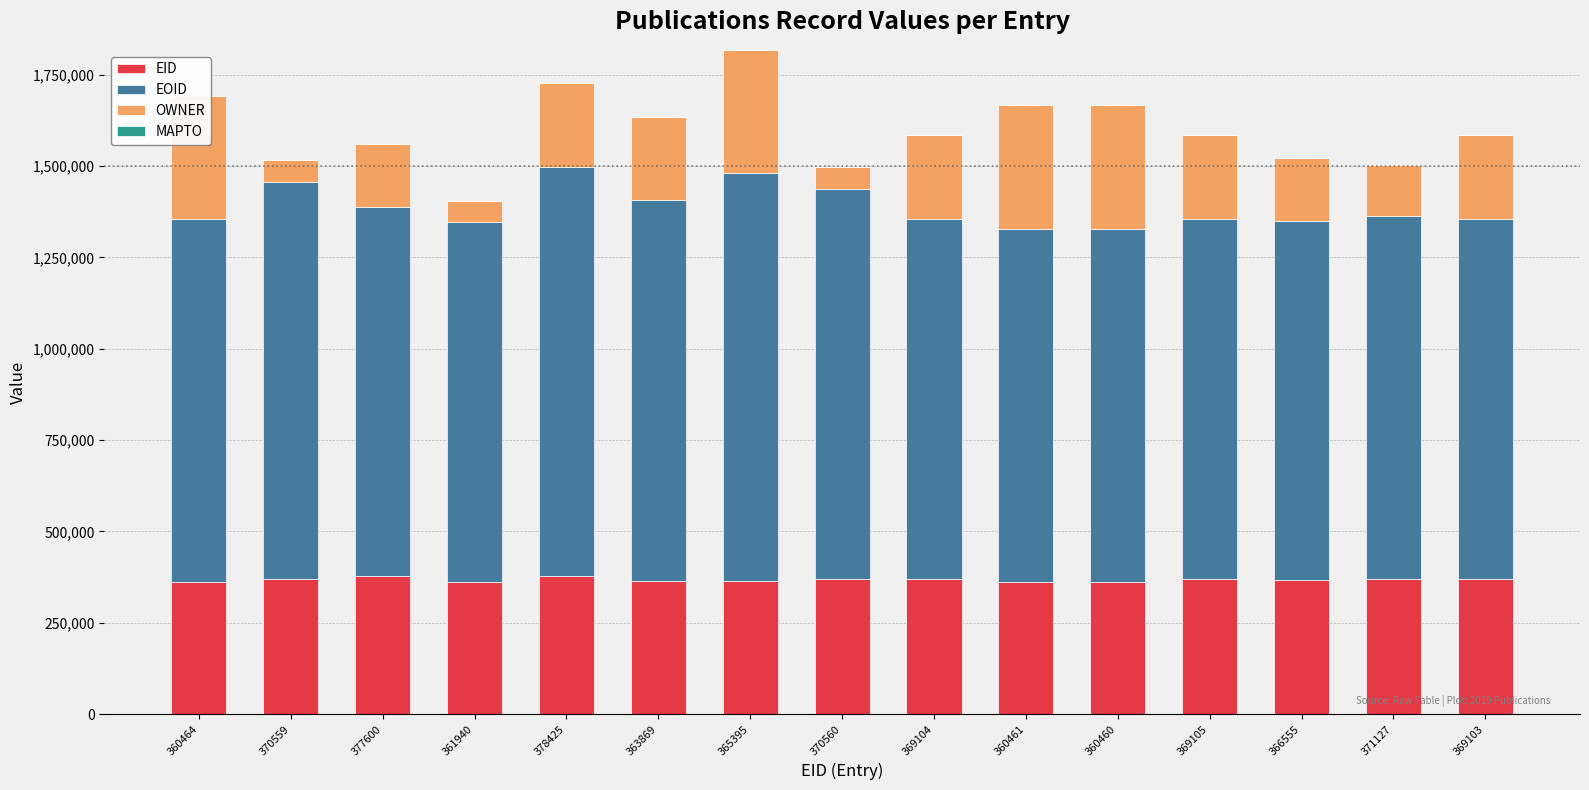

How many data points in EID are above 369103?

7